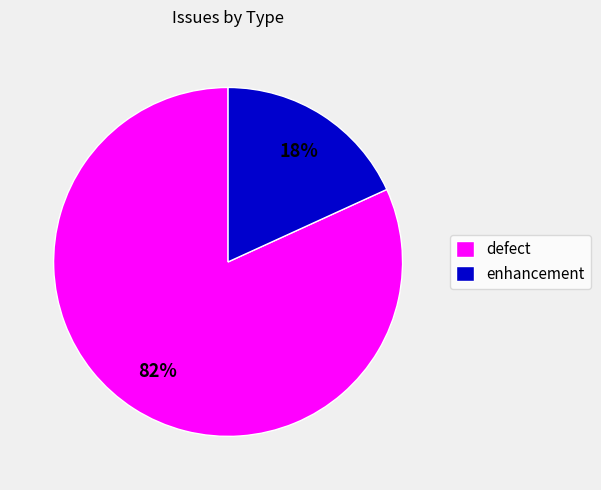

True or false: enhancement accounts for 18% of the total.

True